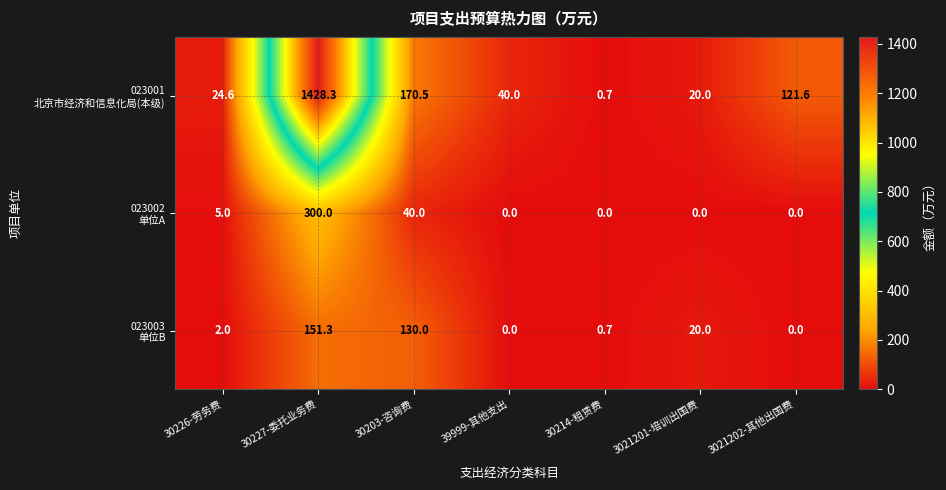

At which category does the chart reach its peak across all series?

30227-委托业务费